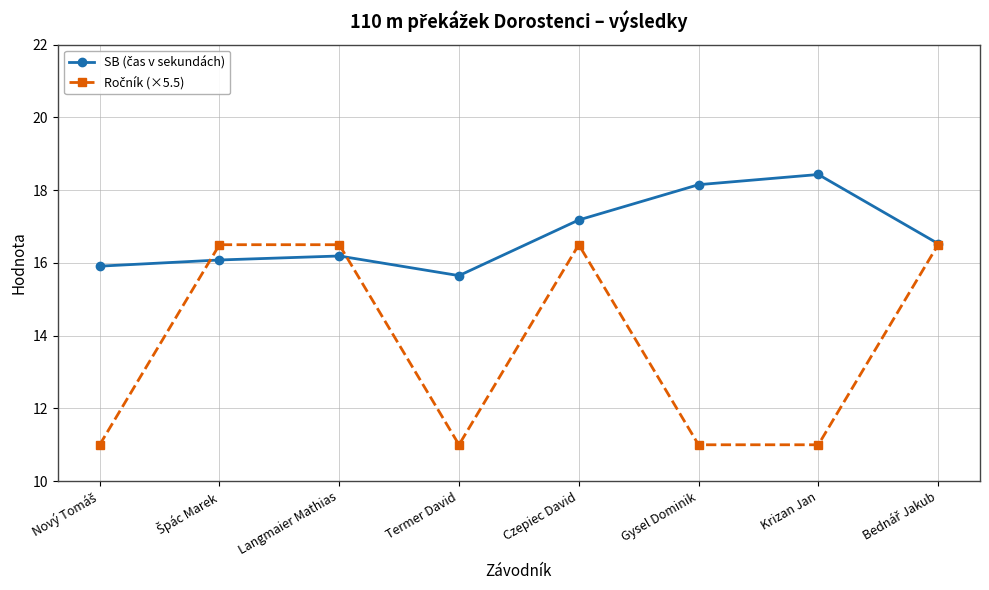

What is the total value across all series at Langmaier Mathias?

32.7